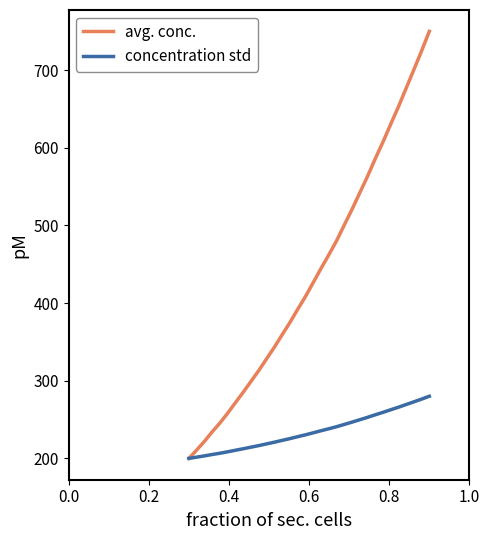

Which series has the largest total across all categories?

avg. conc.